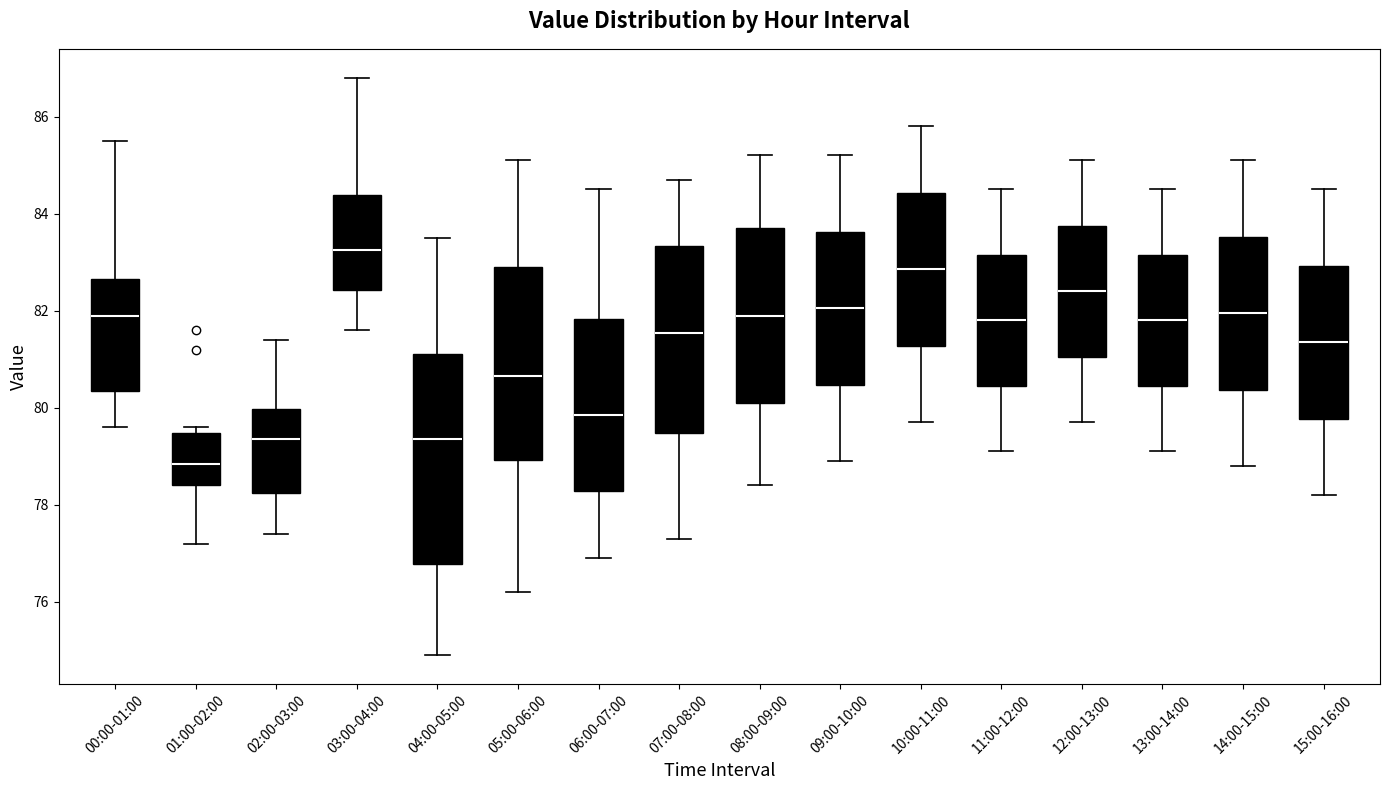

Which box has the highest median line?

03:00-04:00